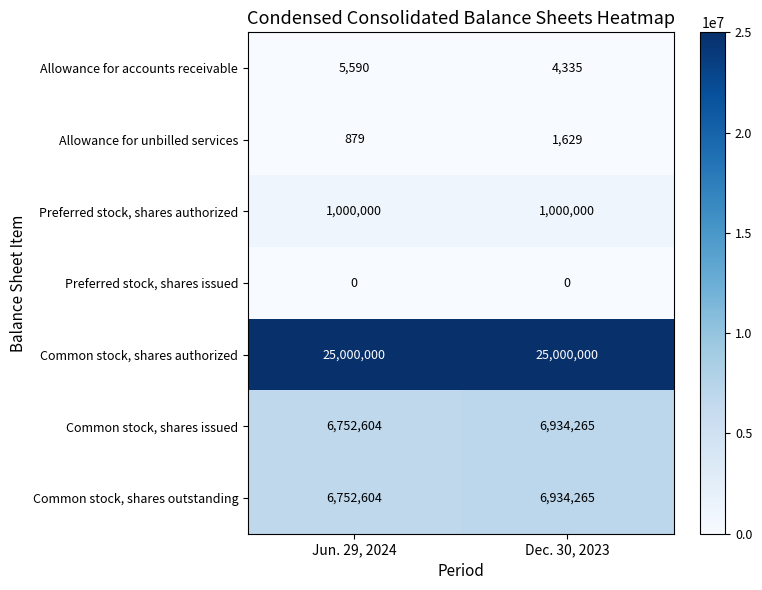

What is the average value of the Preferred stock, shares authorized series?

1000000